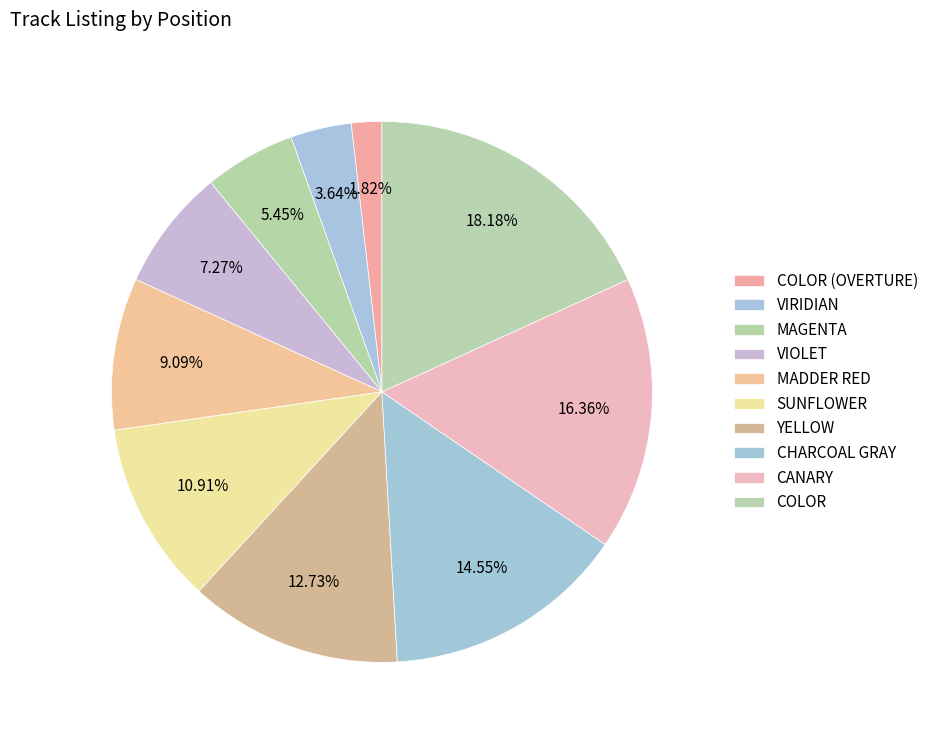

True or false: MADDER RED accounts for 3% of the total.

False